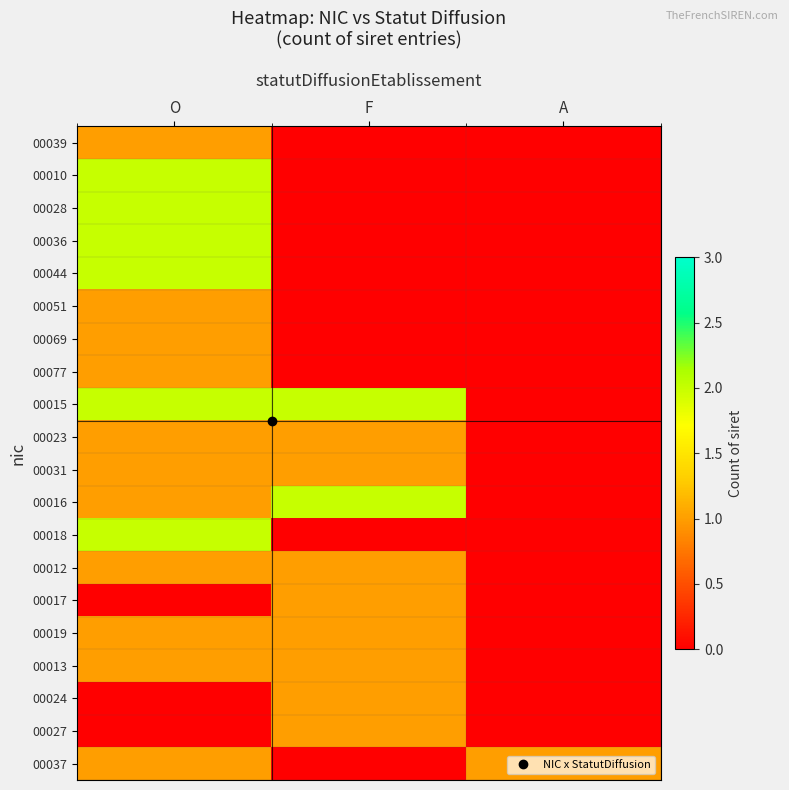

What is the greatest value displayed?

2